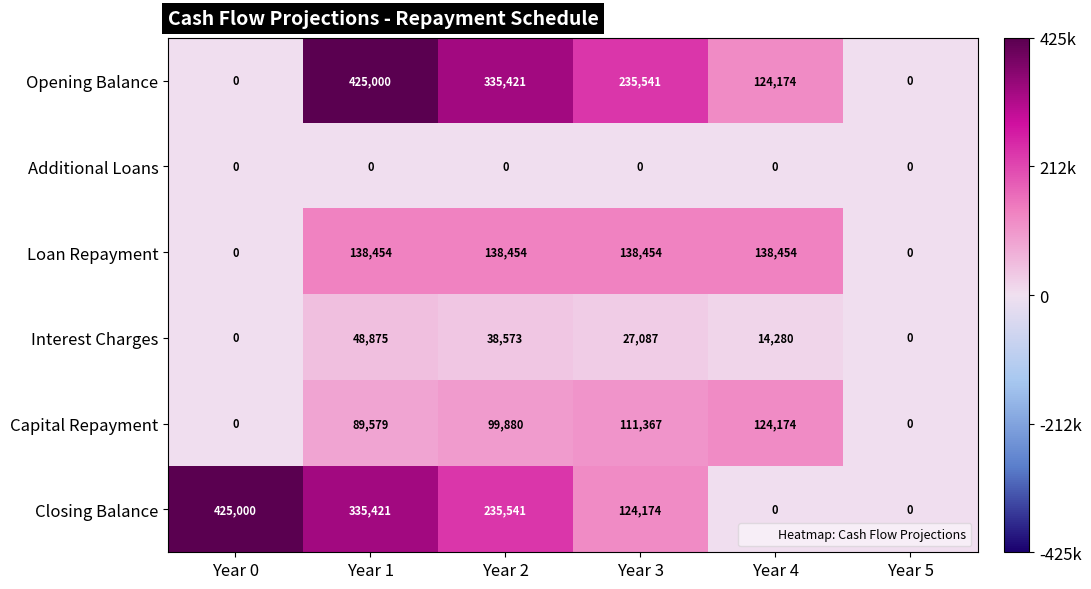

True or false: Closing Balance has a value of 124174 at Year 3.

True